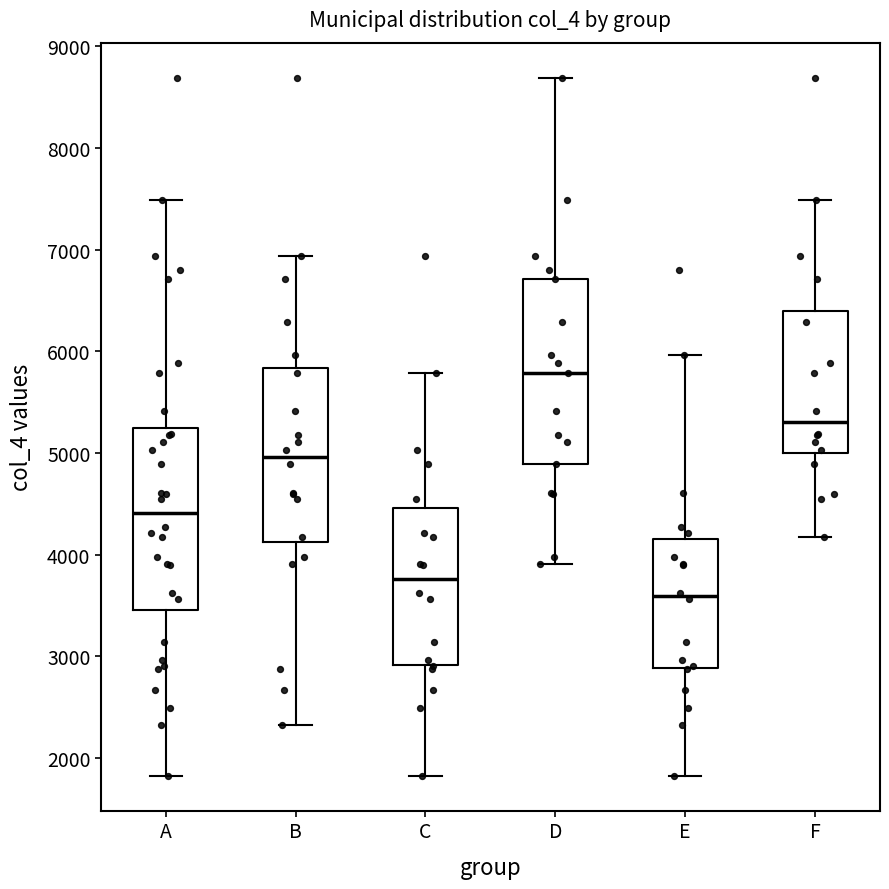

Which box's median line is the lowest?

E